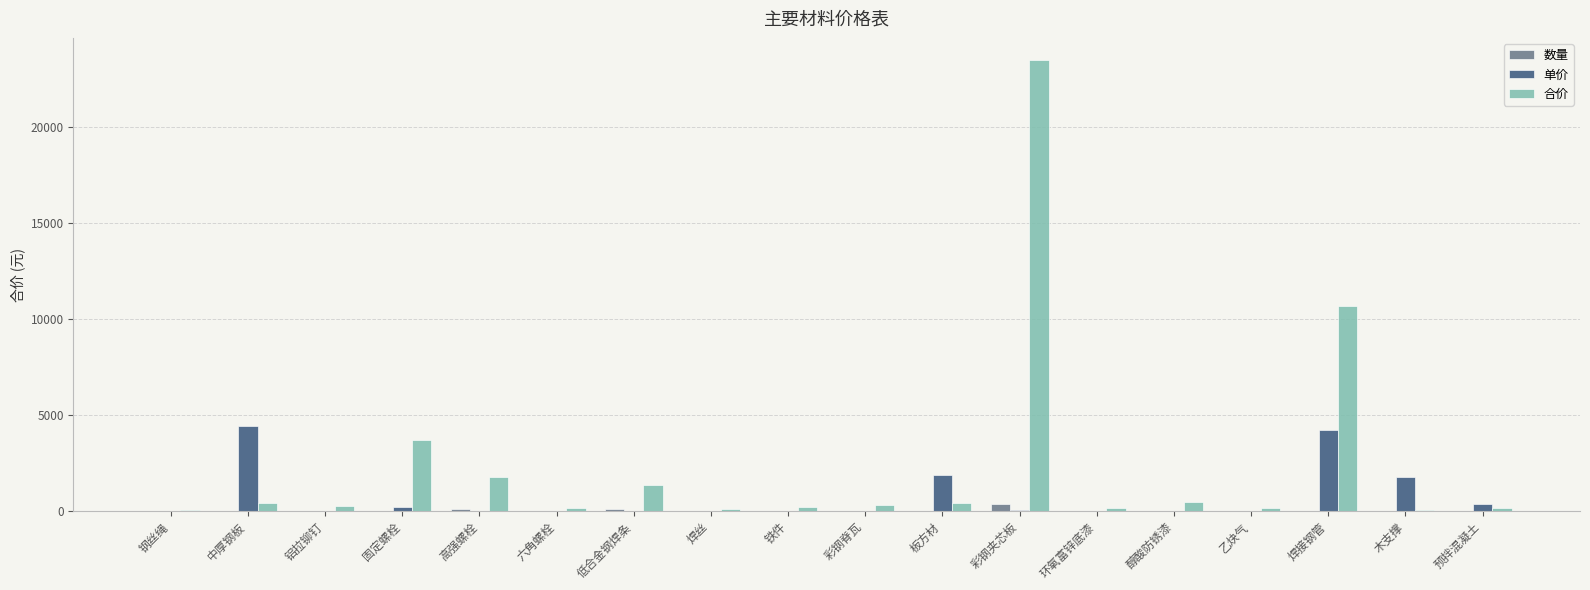

Is the value of 合价 at 焊接钢管 greater than the value of 单价 at 六角螺栓?

Yes